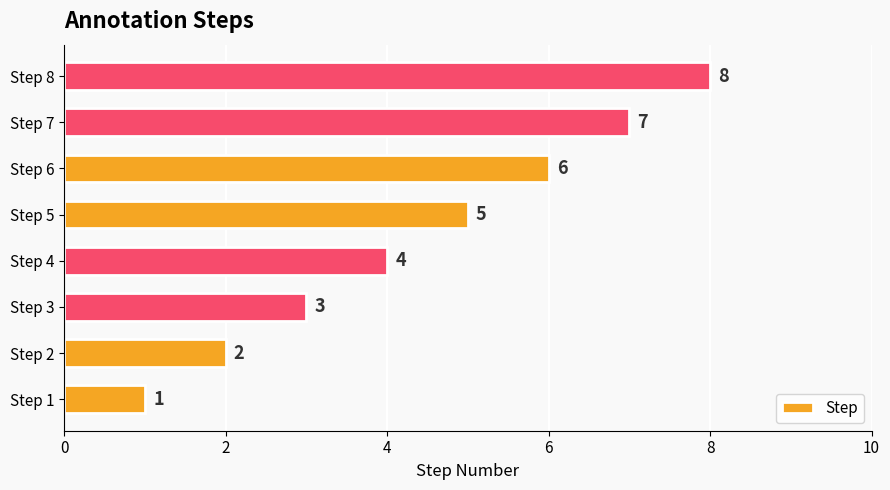

Count the number of categories in the chart.

8